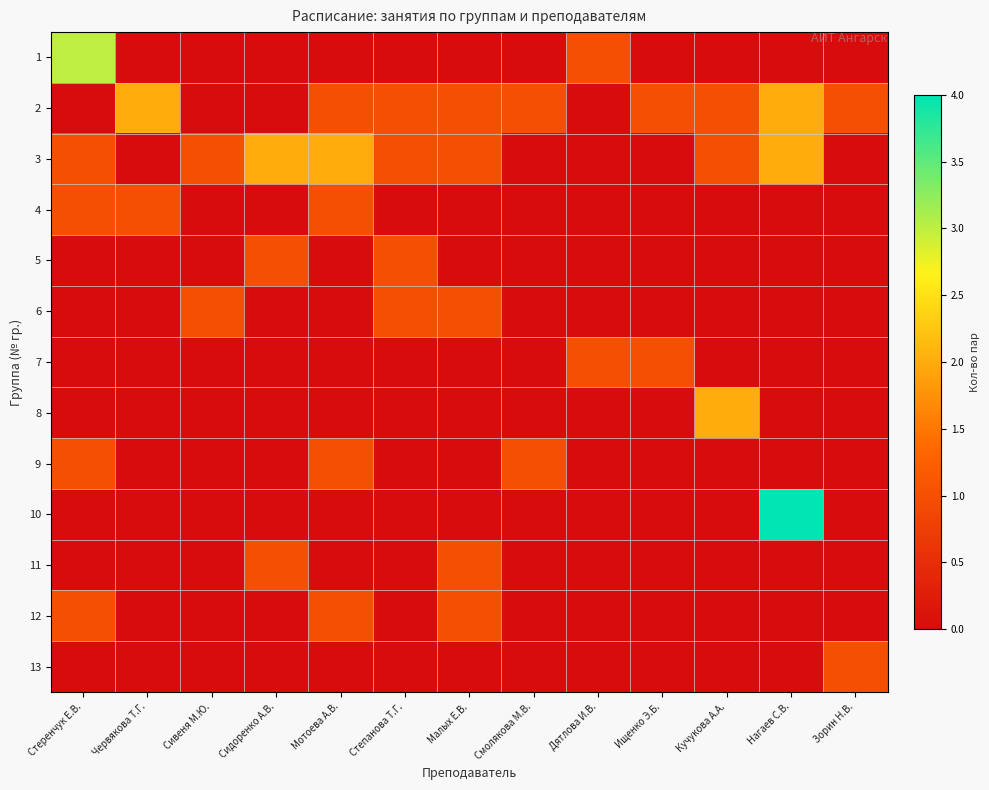

Reading right to left, transcribe all the data shown in this chart.

1: Зорин Н.В.=0	Нагаев С.В.=0	Кучукова А.А.=0	Ищенко Э.Б.=0	Дятлова И.В.=1	Смолякова М.В.=0	Малых Е.В.=0	Степанова Т.Г.=0	Мотоева А.В.=0	Сидоренко А.В.=0	Сивеня М.Ю.=0	Червякова Т.Г.=0	Стеренчук Е.В.=3
2: Зорин Н.В.=1	Нагаев С.В.=2	Кучукова А.А.=1	Ищенко Э.Б.=1	Дятлова И.В.=0	Смолякова М.В.=1	Малых Е.В.=1	Степанова Т.Г.=1	Мотоева А.В.=1	Сидоренко А.В.=0	Сивеня М.Ю.=0	Червякова Т.Г.=2	Стеренчук Е.В.=0
3: Зорин Н.В.=0	Нагаев С.В.=2	Кучукова А.А.=1	Ищенко Э.Б.=0	Дятлова И.В.=0	Смолякова М.В.=0	Малых Е.В.=1	Степанова Т.Г.=1	Мотоева А.В.=2	Сидоренко А.В.=2	Сивеня М.Ю.=1	Червякова Т.Г.=0	Стеренчук Е.В.=1
4: Зорин Н.В.=0	Нагаев С.В.=0	Кучукова А.А.=0	Ищенко Э.Б.=0	Дятлова И.В.=0	Смолякова М.В.=0	Малых Е.В.=0	Степанова Т.Г.=0	Мотоева А.В.=1	Сидоренко А.В.=0	Сивеня М.Ю.=0	Червякова Т.Г.=1	Стеренчук Е.В.=1
5: Зорин Н.В.=0	Нагаев С.В.=0	Кучукова А.А.=0	Ищенко Э.Б.=0	Дятлова И.В.=0	Смолякова М.В.=0	Малых Е.В.=0	Степанова Т.Г.=1	Мотоева А.В.=0	Сидоренко А.В.=1	Сивеня М.Ю.=0	Червякова Т.Г.=0	Стеренчук Е.В.=0
6: Зорин Н.В.=0	Нагаев С.В.=0	Кучукова А.А.=0	Ищенко Э.Б.=0	Дятлова И.В.=0	Смолякова М.В.=0	Малых Е.В.=1	Степанова Т.Г.=1	Мотоева А.В.=0	Сидоренко А.В.=0	Сивеня М.Ю.=1	Червякова Т.Г.=0	Стеренчук Е.В.=0
7: Зорин Н.В.=0	Нагаев С.В.=0	Кучукова А.А.=0	Ищенко Э.Б.=1	Дятлова И.В.=1	Смолякова М.В.=0	Малых Е.В.=0	Степанова Т.Г.=0	Мотоева А.В.=0	Сидоренко А.В.=0	Сивеня М.Ю.=0	Червякова Т.Г.=0	Стеренчук Е.В.=0
8: Зорин Н.В.=0	Нагаев С.В.=0	Кучукова А.А.=2	Ищенко Э.Б.=0	Дятлова И.В.=0	Смолякова М.В.=0	Малых Е.В.=0	Степанова Т.Г.=0	Мотоева А.В.=0	Сидоренко А.В.=0	Сивеня М.Ю.=0	Червякова Т.Г.=0	Стеренчук Е.В.=0
9: Зорин Н.В.=0	Нагаев С.В.=0	Кучукова А.А.=0	Ищенко Э.Б.=0	Дятлова И.В.=0	Смолякова М.В.=1	Малых Е.В.=0	Степанова Т.Г.=0	Мотоева А.В.=1	Сидоренко А.В.=0	Сивеня М.Ю.=0	Червякова Т.Г.=0	Стеренчук Е.В.=1
10: Зорин Н.В.=0	Нагаев С.В.=4	Кучукова А.А.=0	Ищенко Э.Б.=0	Дятлова И.В.=0	Смолякова М.В.=0	Малых Е.В.=0	Степанова Т.Г.=0	Мотоева А.В.=0	Сидоренко А.В.=0	Сивеня М.Ю.=0	Червякова Т.Г.=0	Стеренчук Е.В.=0
11: Зорин Н.В.=0	Нагаев С.В.=0	Кучукова А.А.=0	Ищенко Э.Б.=0	Дятлова И.В.=0	Смолякова М.В.=0	Малых Е.В.=1	Степанова Т.Г.=0	Мотоева А.В.=0	Сидоренко А.В.=1	Сивеня М.Ю.=0	Червякова Т.Г.=0	Стеренчук Е.В.=0
12: Зорин Н.В.=0	Нагаев С.В.=0	Кучукова А.А.=0	Ищенко Э.Б.=0	Дятлова И.В.=0	Смолякова М.В.=0	Малых Е.В.=1	Степанова Т.Г.=0	Мотоева А.В.=1	Сидоренко А.В.=0	Сивеня М.Ю.=0	Червякова Т.Г.=0	Стеренчук Е.В.=1
13: Зорин Н.В.=1	Нагаев С.В.=0	Кучукова А.А.=0	Ищенко Э.Б.=0	Дятлова И.В.=0	Смолякова М.В.=0	Малых Е.В.=0	Степанова Т.Г.=0	Мотоева А.В.=0	Сидоренко А.В.=0	Сивеня М.Ю.=0	Червякова Т.Г.=0	Стеренчук Е.В.=0